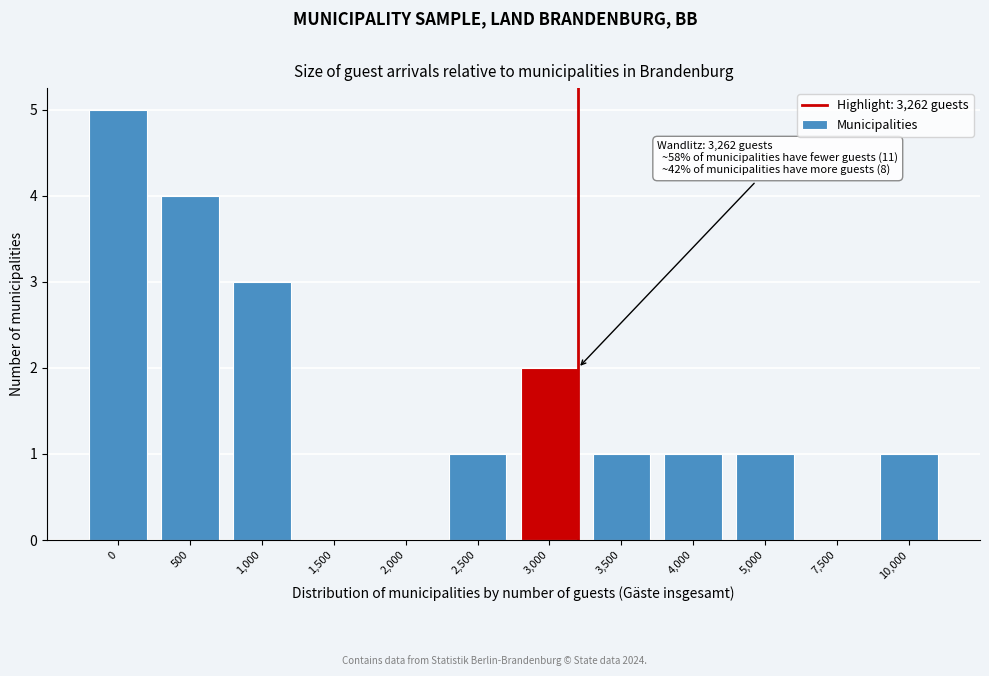

Reading left to right, transcribe all the data shown in this chart.

0=5	500=4	1,000=3	1,500=0	2,000=0	2,500=1	3,000=2	3,500=1	4,000=1	5,000=1	7,500=0	10,000=1